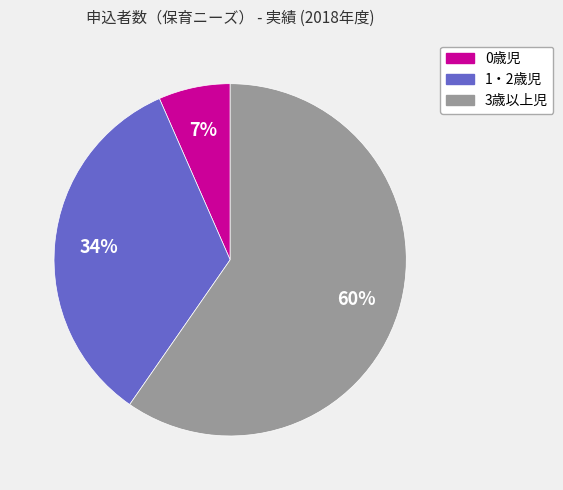

Is it true that 3歳以上児 is 71% of the pie?

False